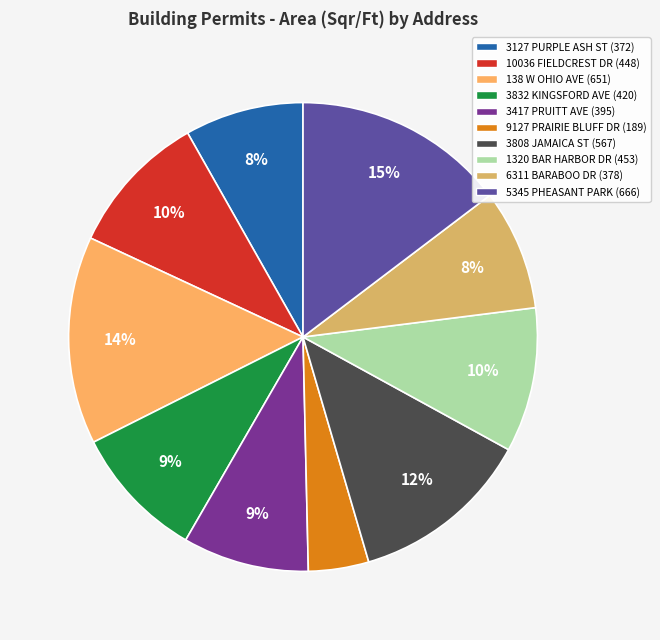

Do 3832 KINGSFORD AVE and 5345 PHEASANT PARK together represent more than half of the pie?

No